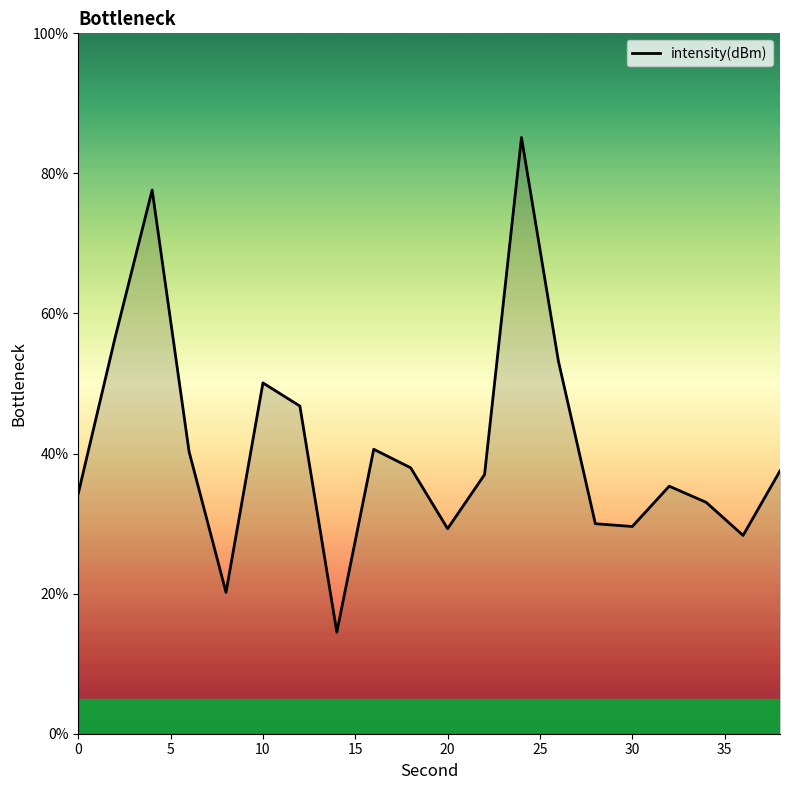

What is the difference between the maximum and minimum values?

70.6